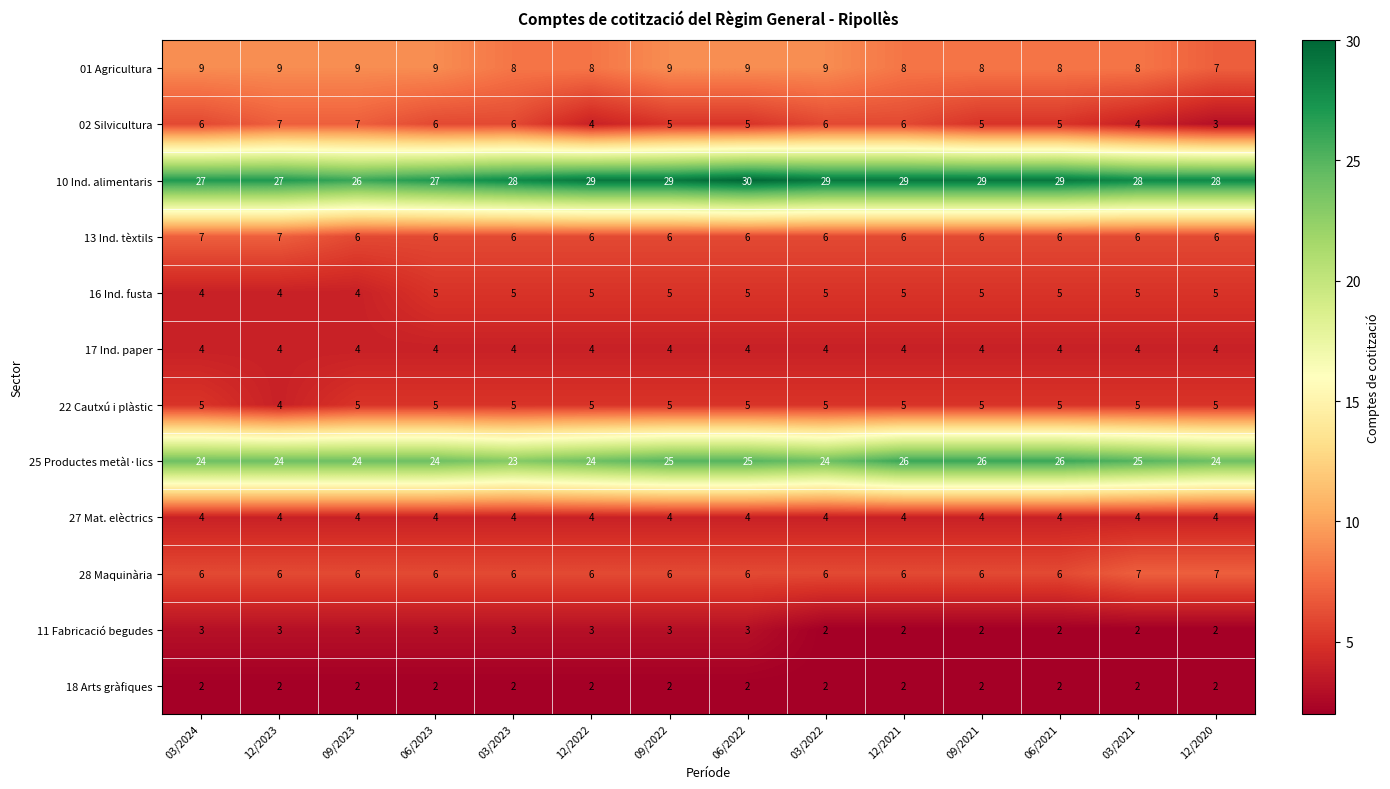

At which category is the sum across all series the highest?

06/2022